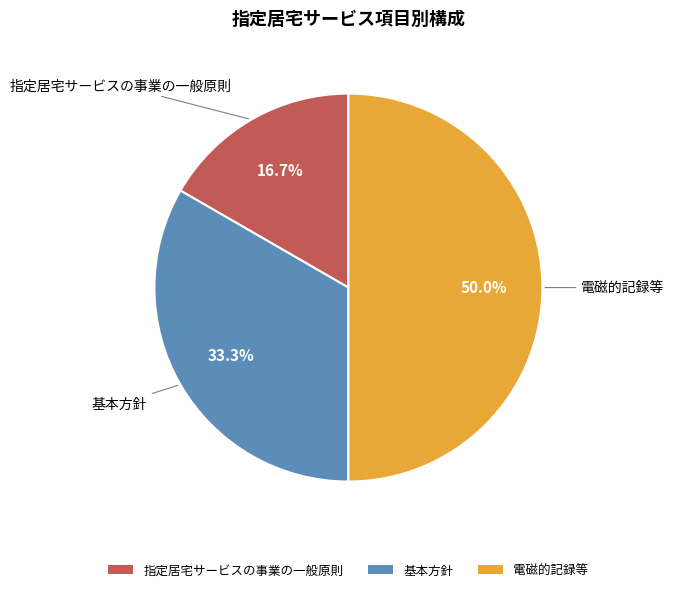

To the nearest percent, what is the difference between the 基本方針 and 指定居宅サービスの事業の一般原則 slice percentages?

17%